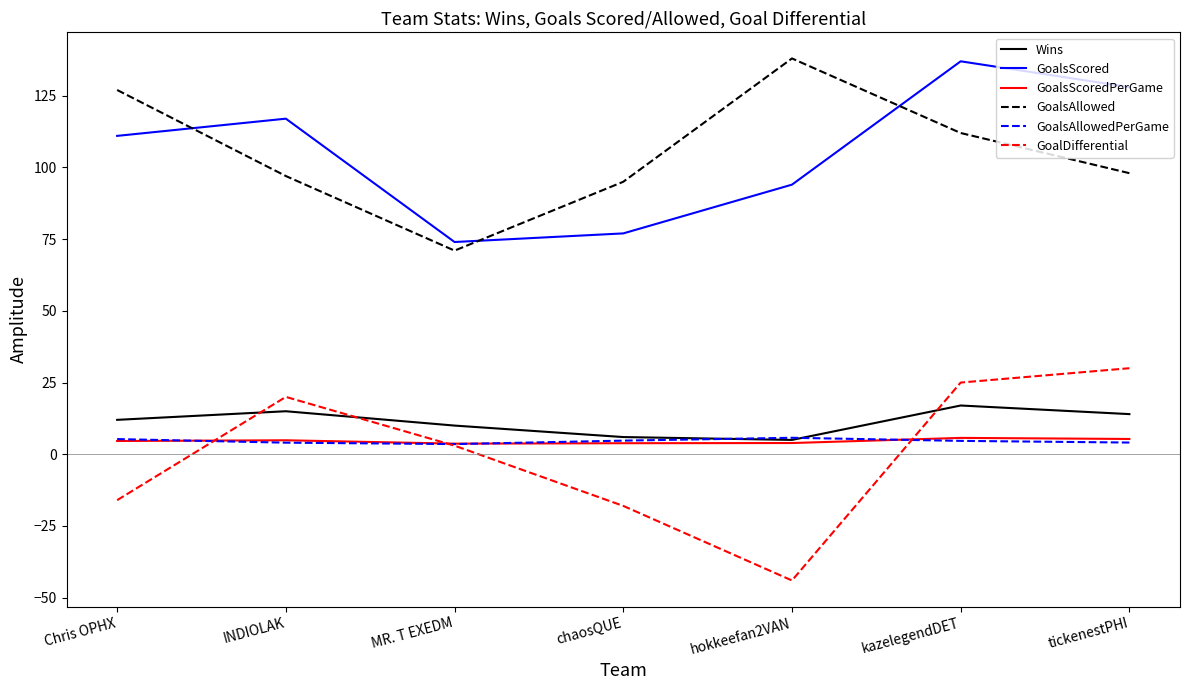

True or false: GoalDifferential has a value of 30.0 at tickenestPHI.

True